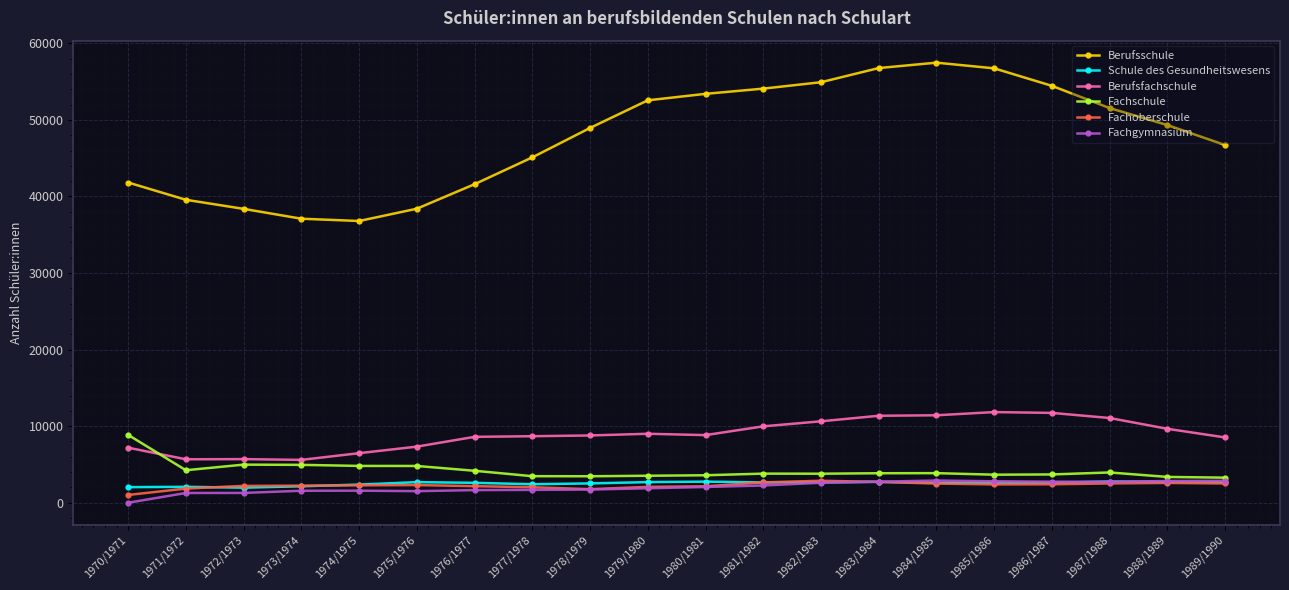

What is the value of the Berufsschule point at the 10th from the left?

52558